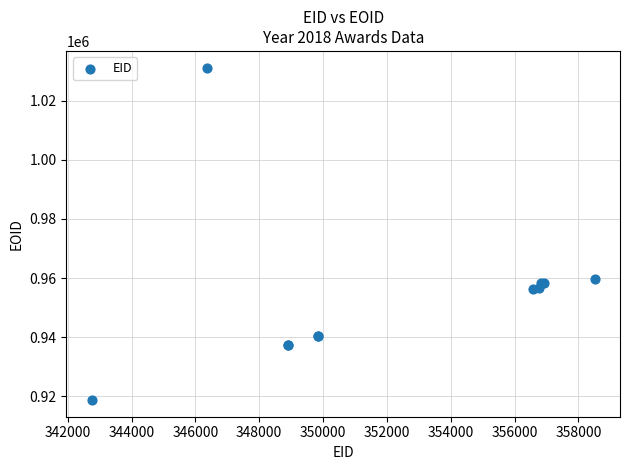

What Y value in the scatter plot is closest to 974979?

959796